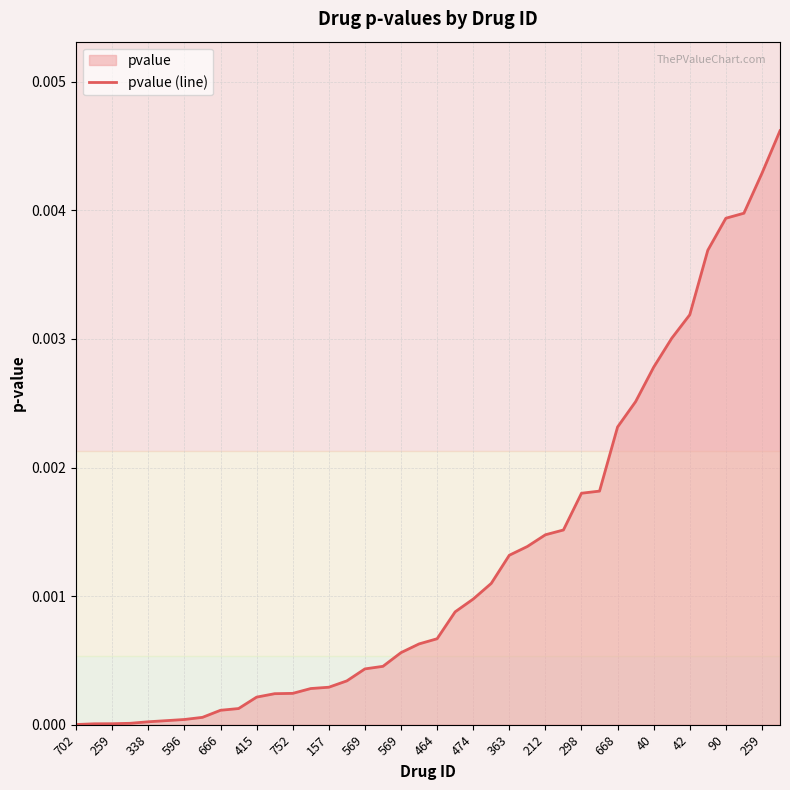

What is the sum of all values?

0.1